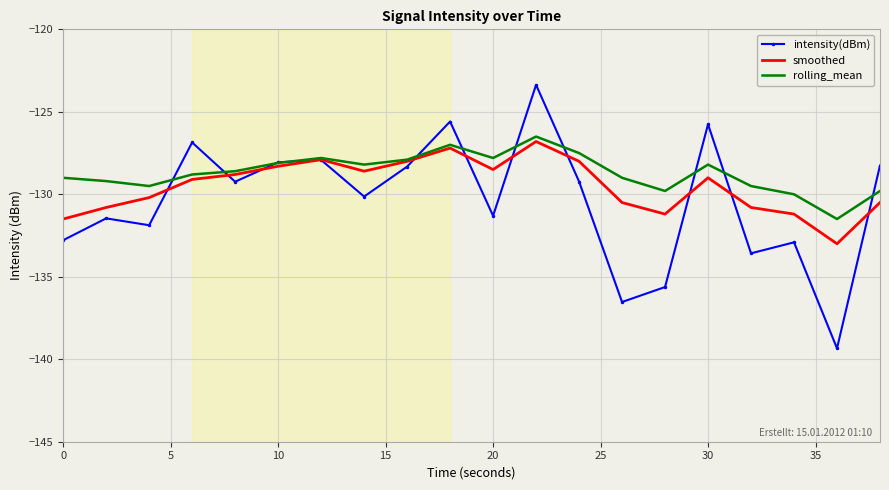

Which series has the largest range (max minus min)?

intensity(dBm)